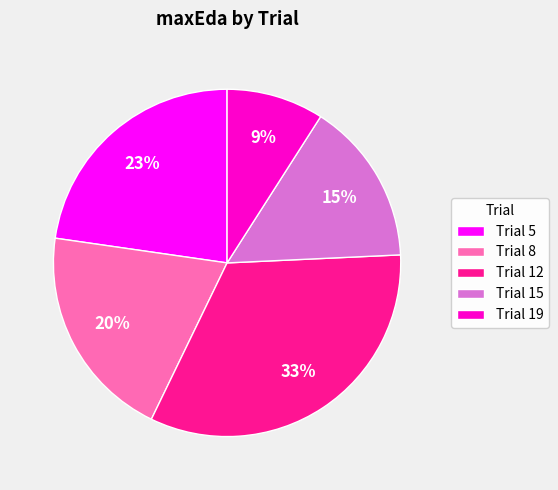

How many slices are in this pie chart?

5